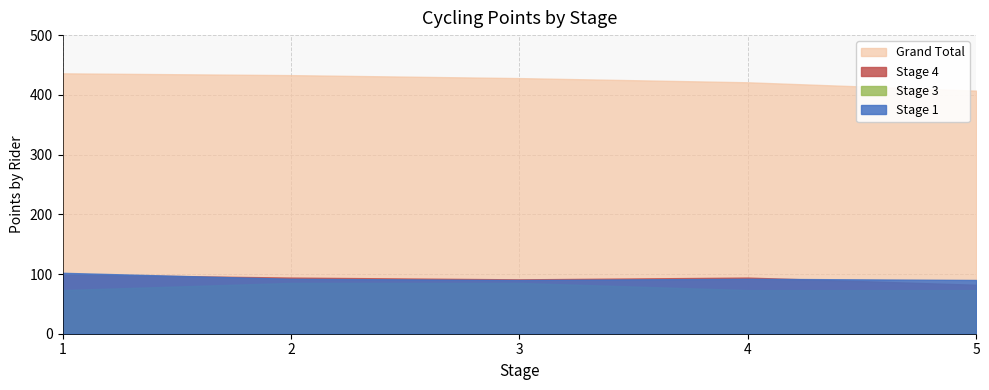

List the series in order of their peak value, highest first.

Grand Total, Stage 1, Stage 4, Stage 3